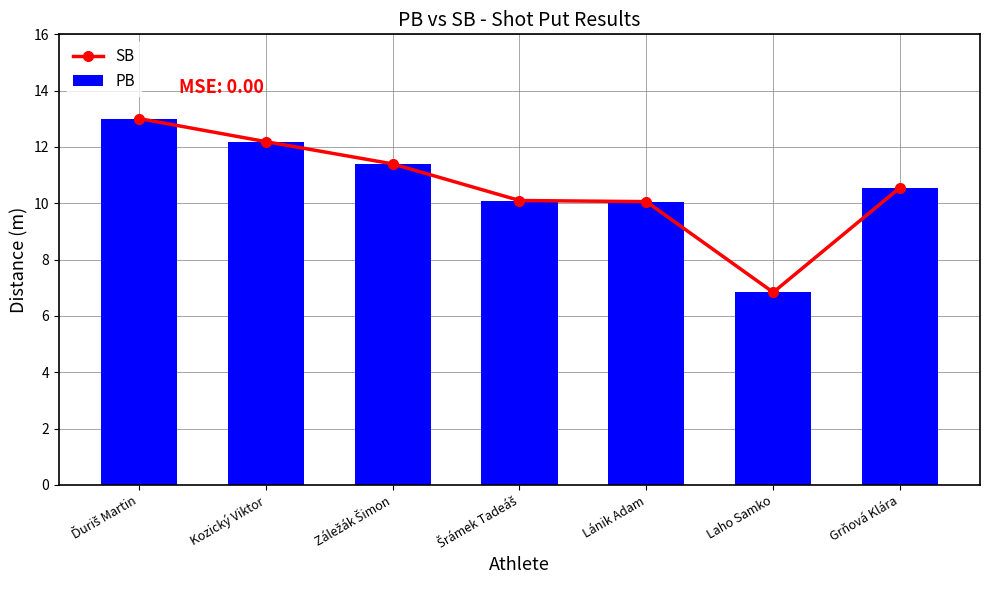

At which category does the chart reach its peak across all series?

Ďuriš Martin